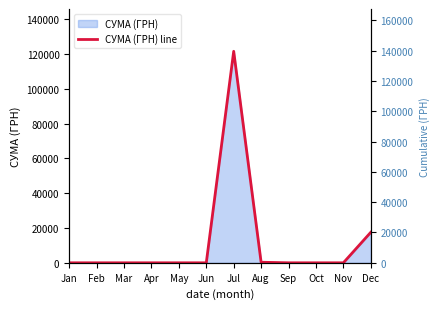

Where is the data nearest to the value 60817?

Dec